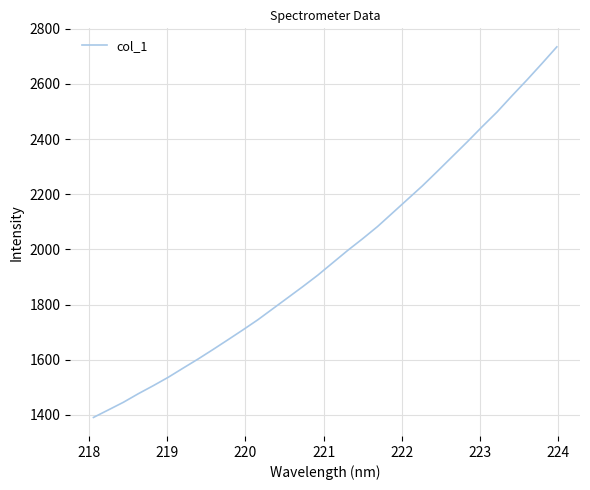

What is the smallest value displayed?

1390.6